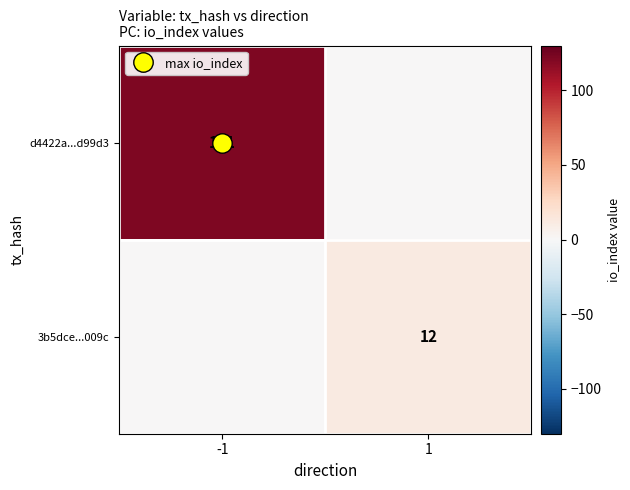

At which label is 3b5dce...009c closest to 6?

-1